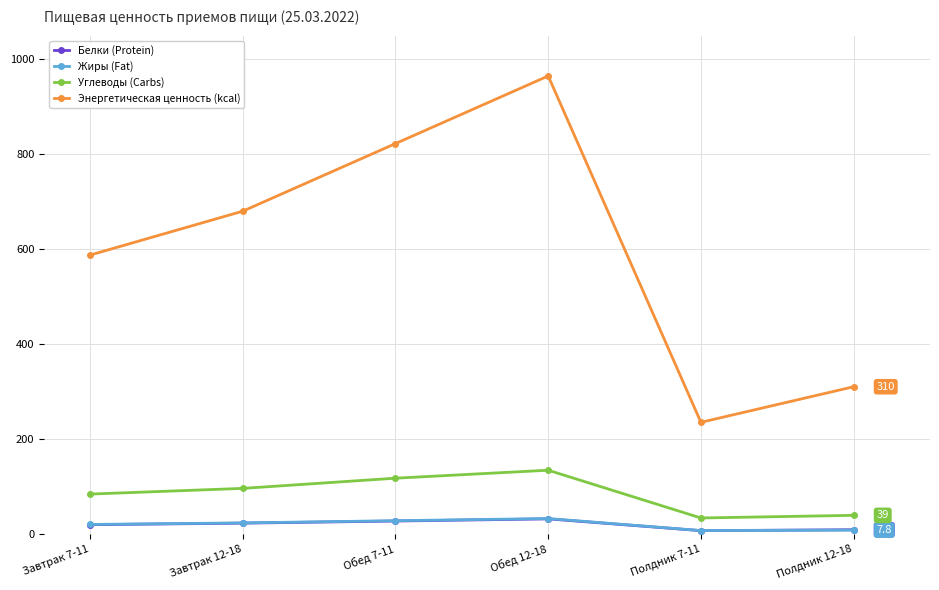

How many values in the Углеводы (Carbs) series exceed 95?

3